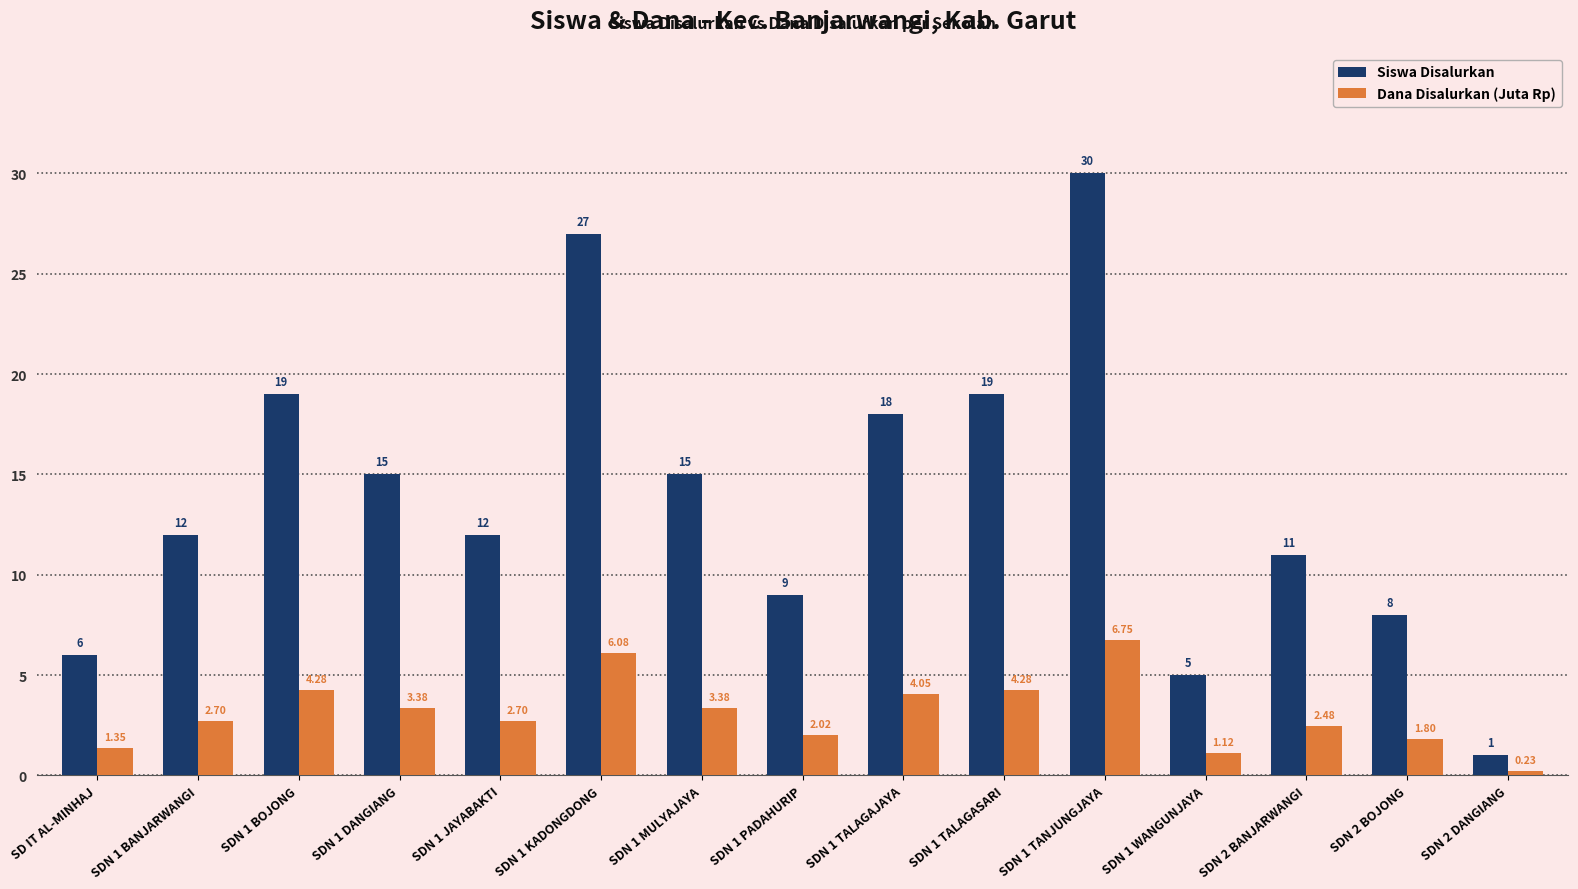

Which series changed the most between SDN 1 KADONGDONG and SDN 1 TALAGAJAYA?

Siswa Disalurkan